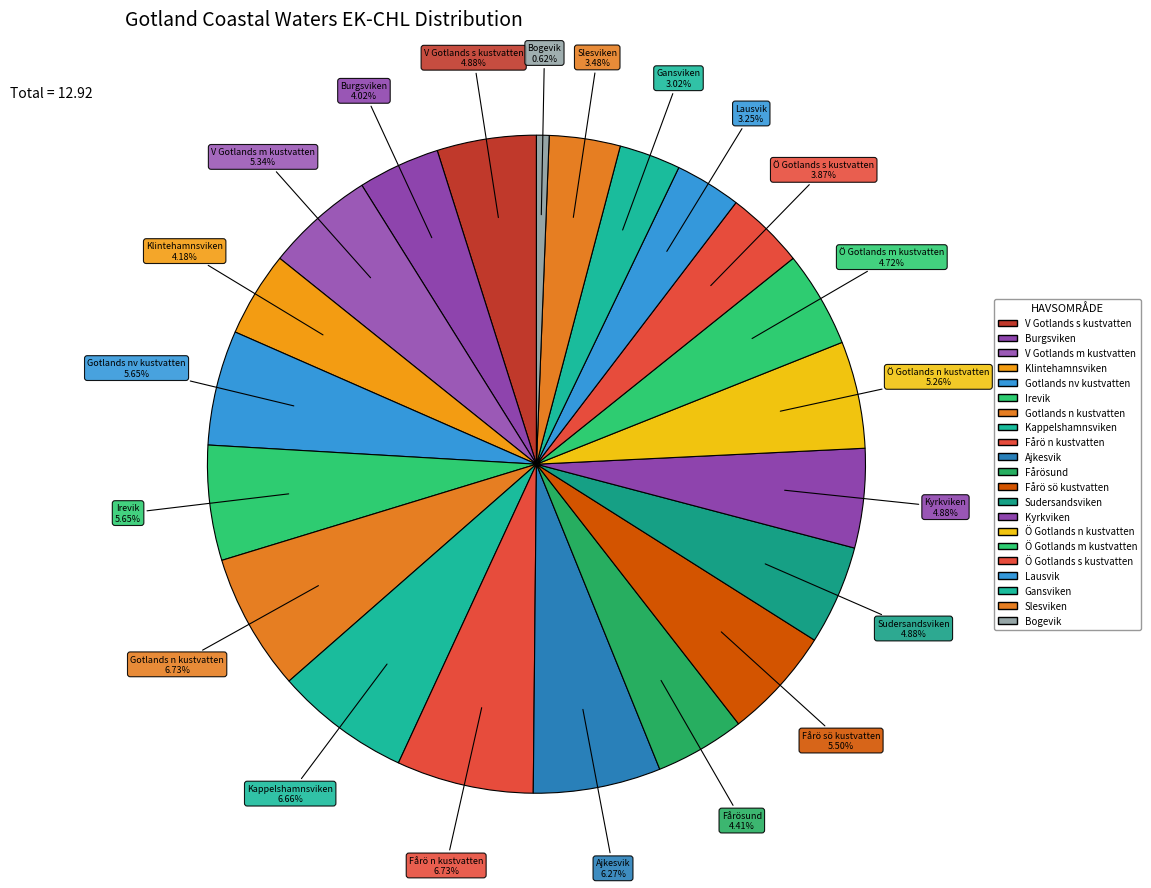

Is it true that Gotlands nv kustvatten is 6% of the pie?

True